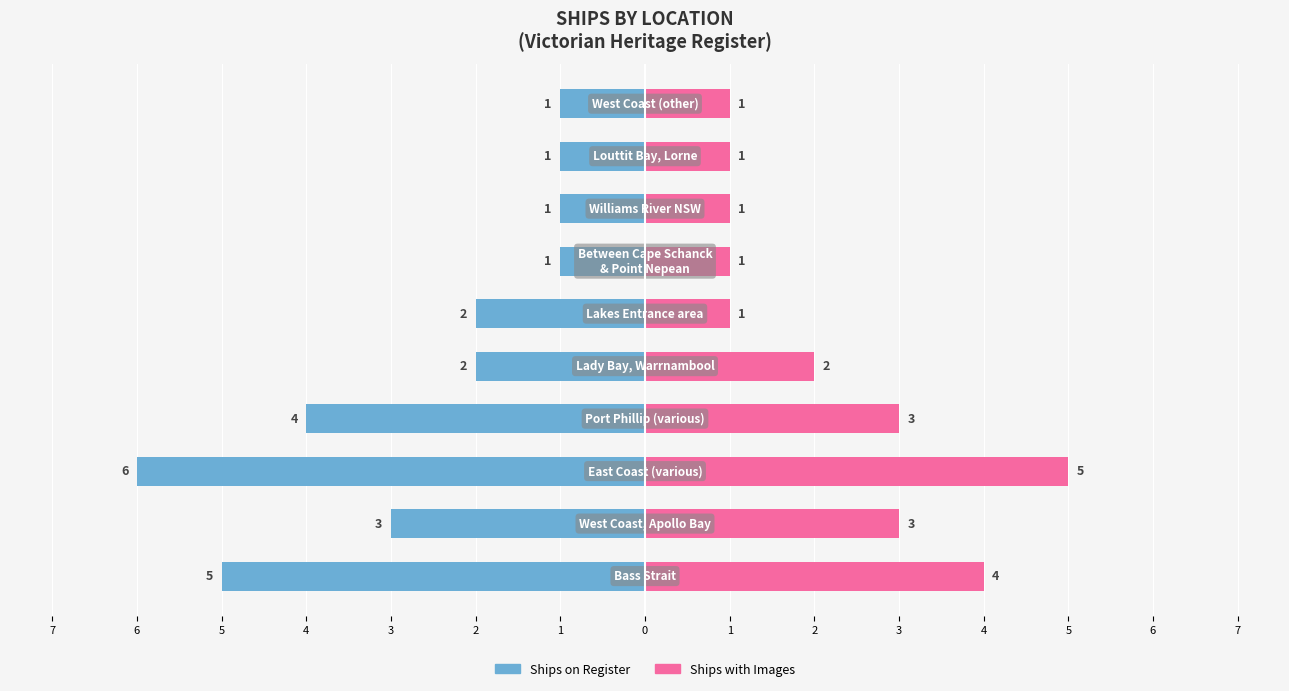

What is the difference between the maximum and minimum values in the Ships on Register series?

5